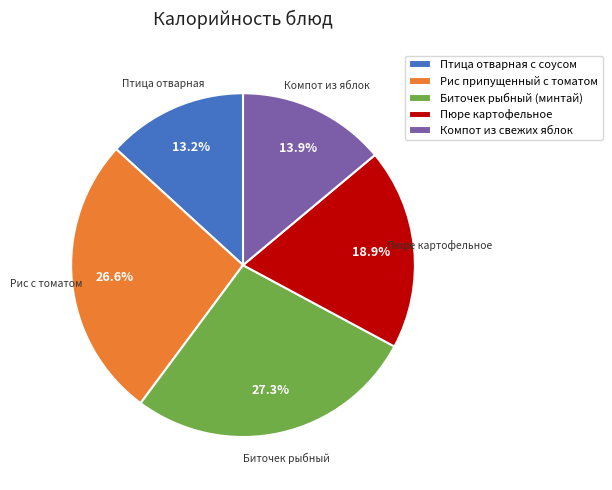

Which category has the biggest portion of the pie?

Биточек рыбный (минтай)